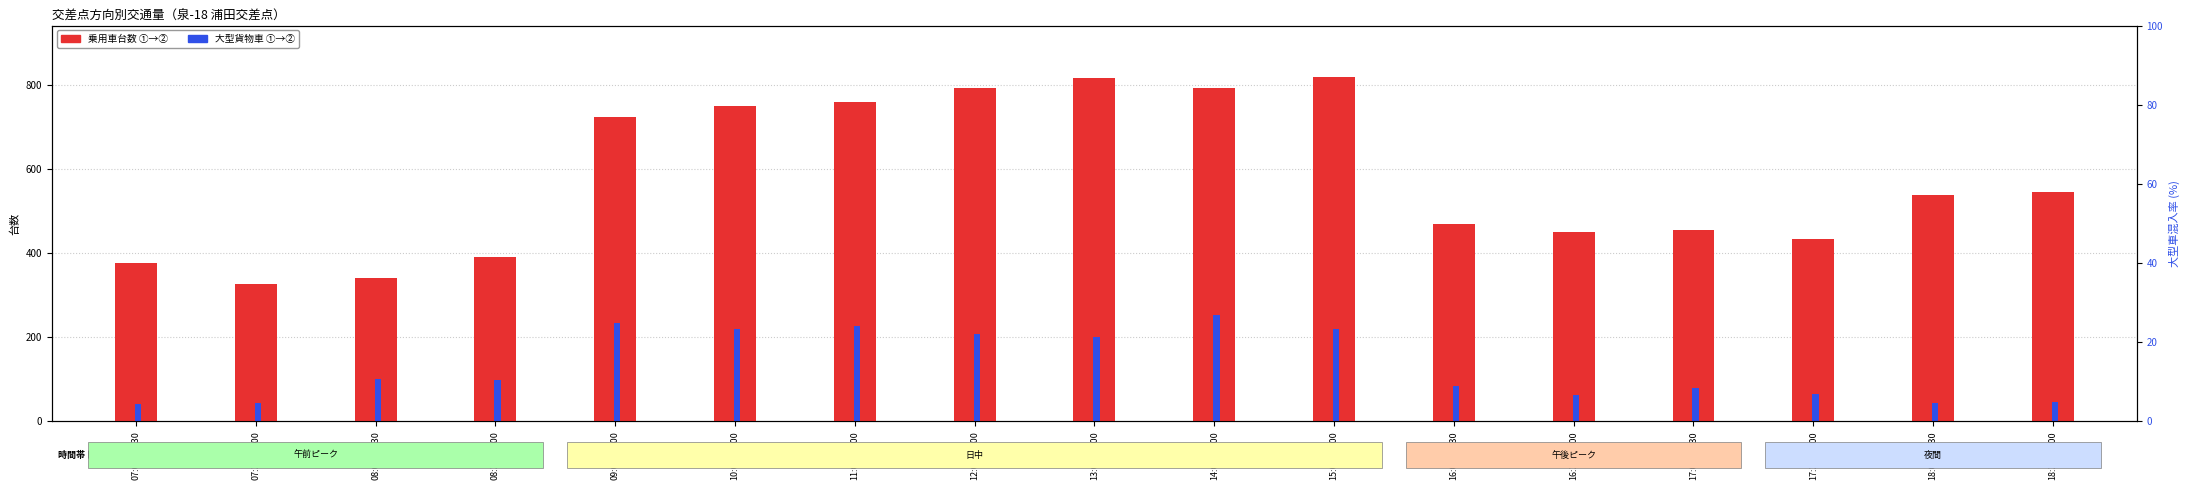

At which category is the sum across all series the highest?

14:00-15:00